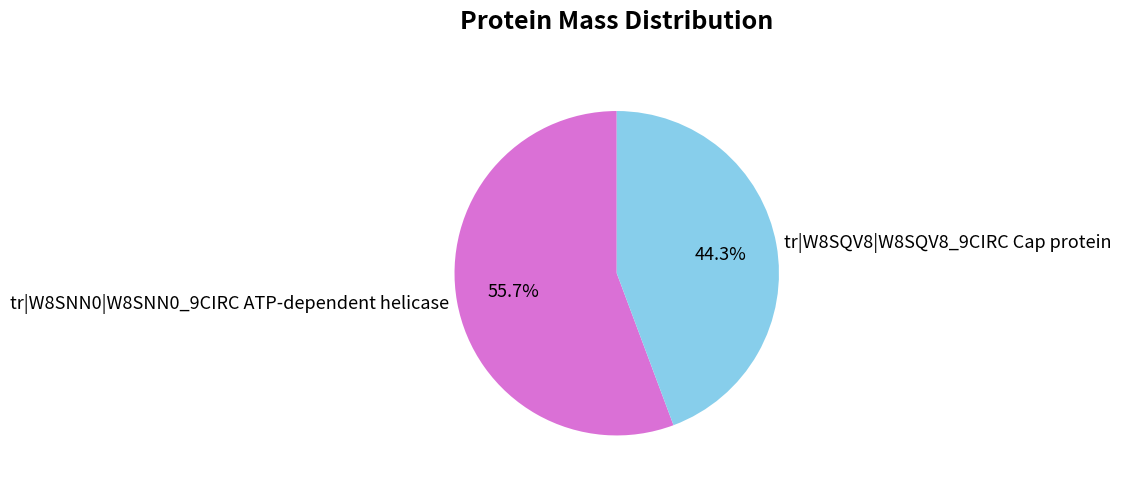

How many segments does this pie chart have?

2